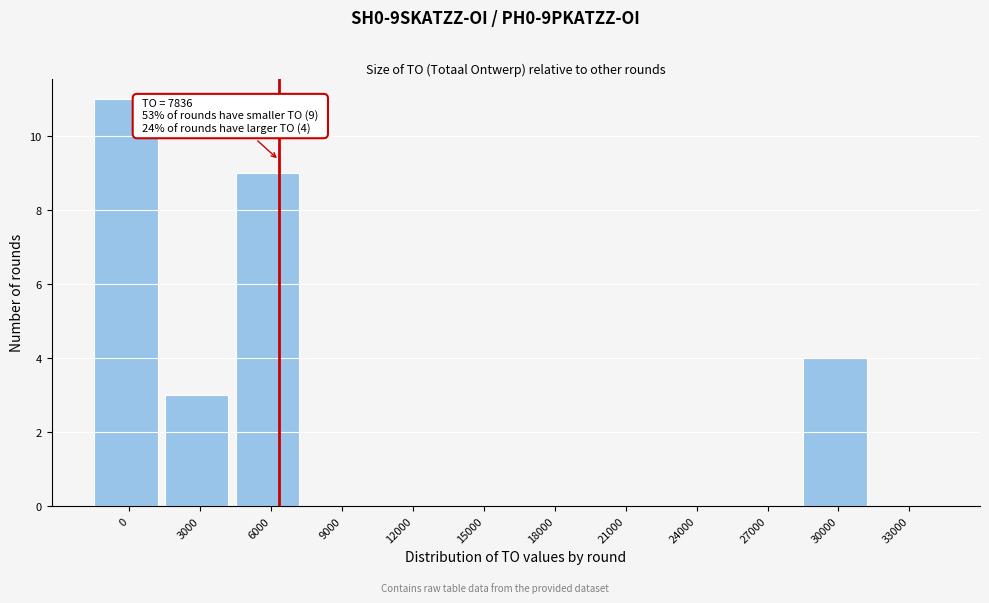

Reading left to right, list all the values displayed in this chart.

0=11	3000=3	6000=9	9000=0	12000=0	15000=0	18000=0	21000=0	24000=0	27000=0	30000=4	33000=0